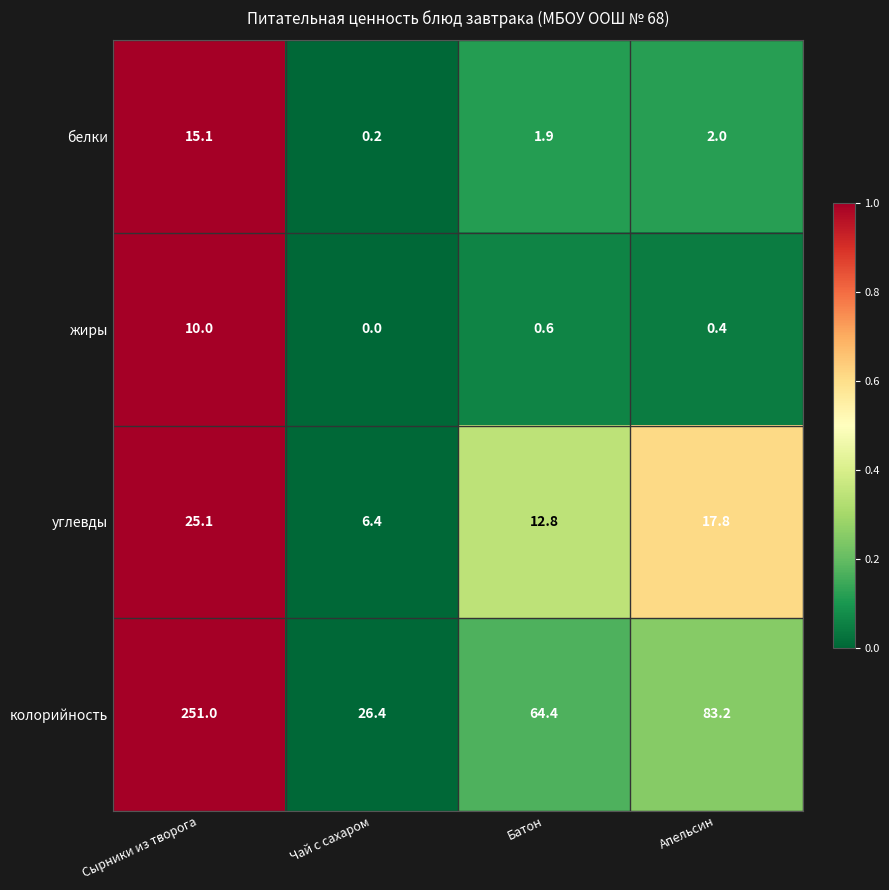

Rank the series by their maximum value, from highest to lowest.

колорийность, углевды, белки, жиры